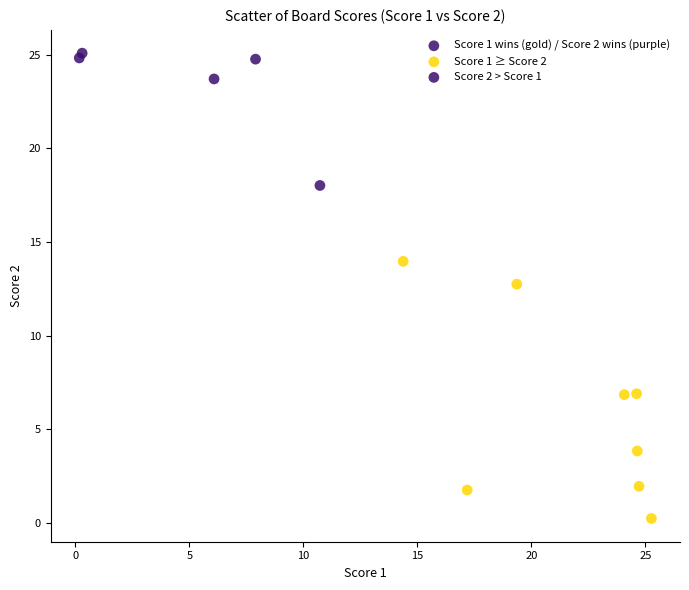

What Y value in the scatter plot is closest to 12?

12.7